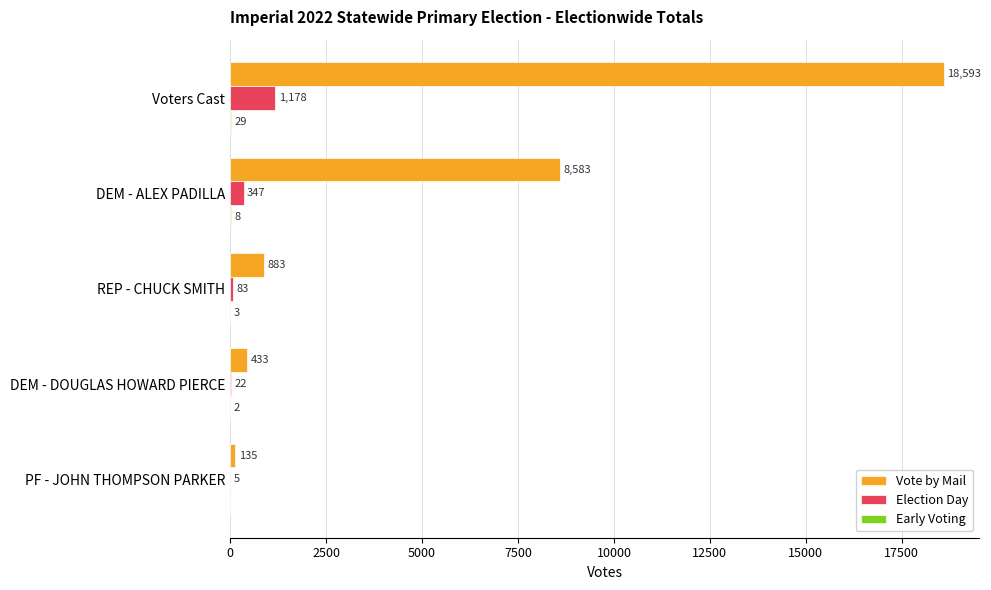

Read the Vote by Mail value at PF - JOHN THOMPSON PARKER, to the nearest 50.

150